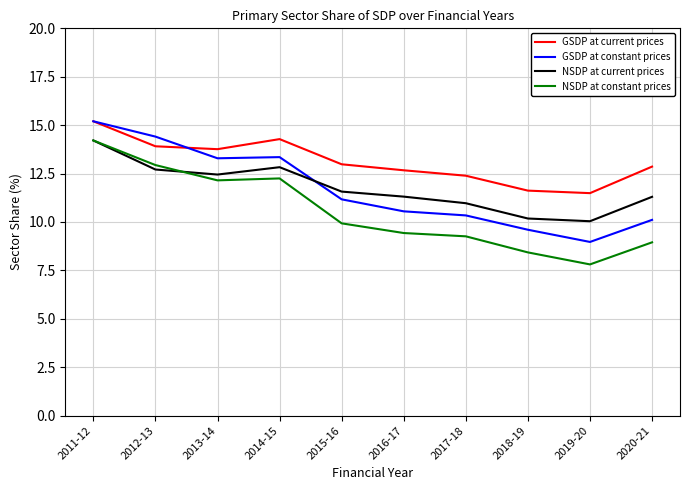

At which category does NSDP at current prices reach its first local valley?

2013-14